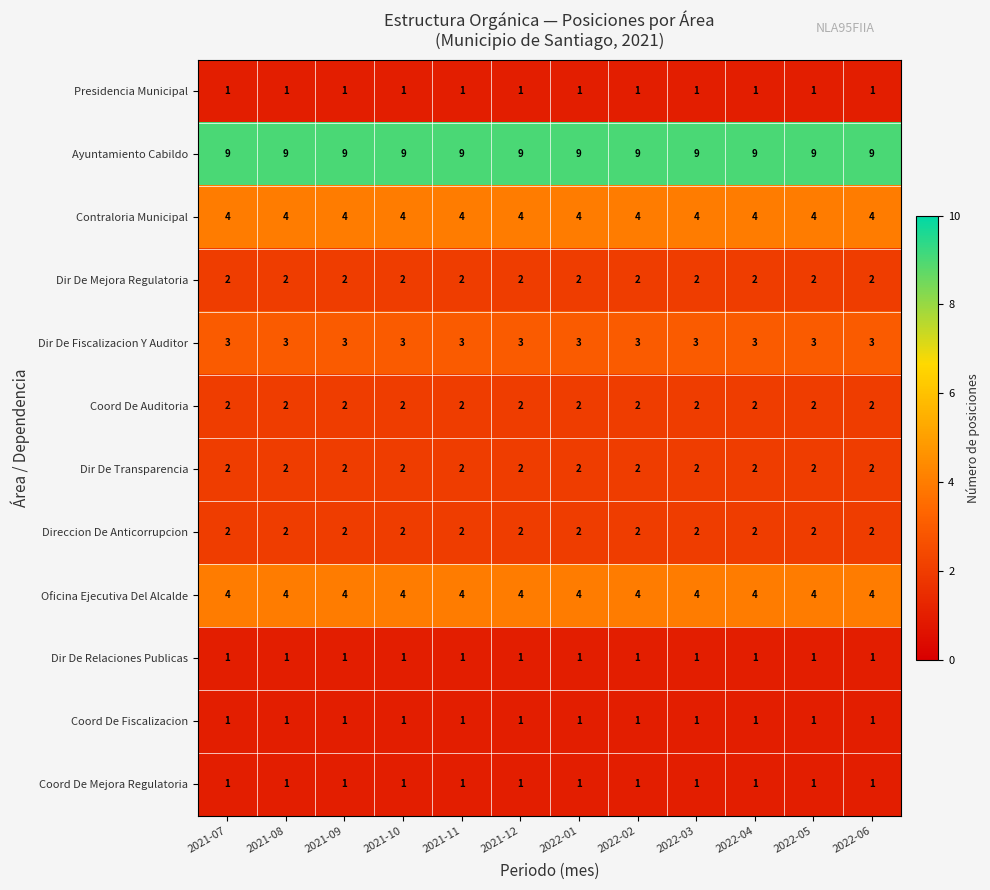

The value of Dir De Fiscalizacion Y Auditor at 2021-12 is 2. True or false?

False